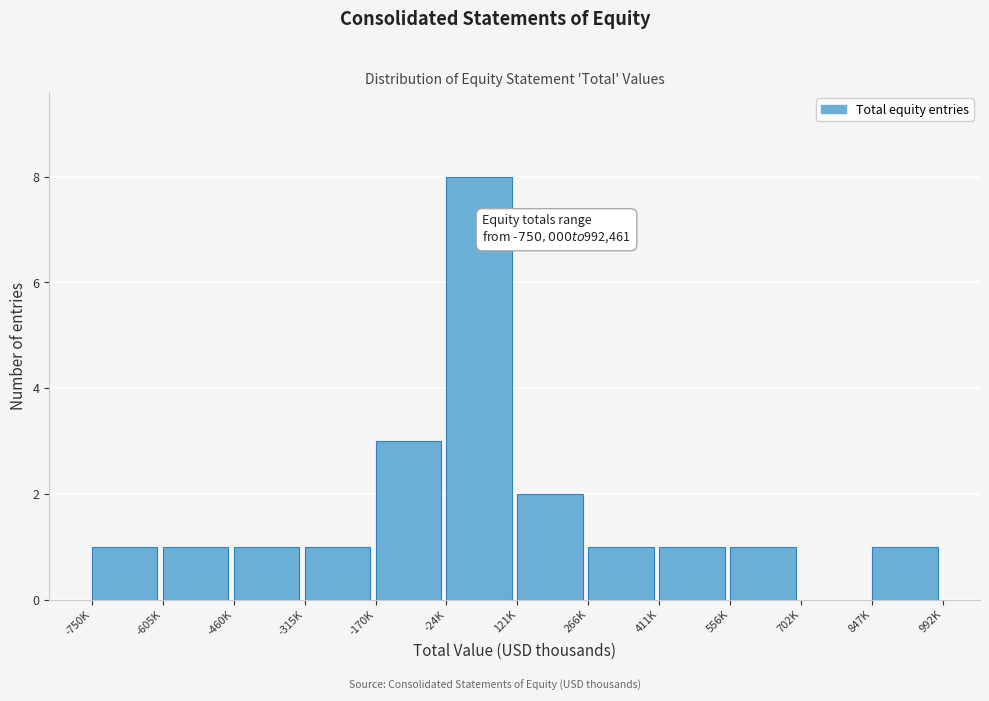

Reading left to right, transcribe all the data shown in this chart.

-750K=1	-605K=1	-460K=1	-315K=1	-170K=3	-24K=8	121K=2	266K=1	411K=1	556K=1	702K=0	847K=1